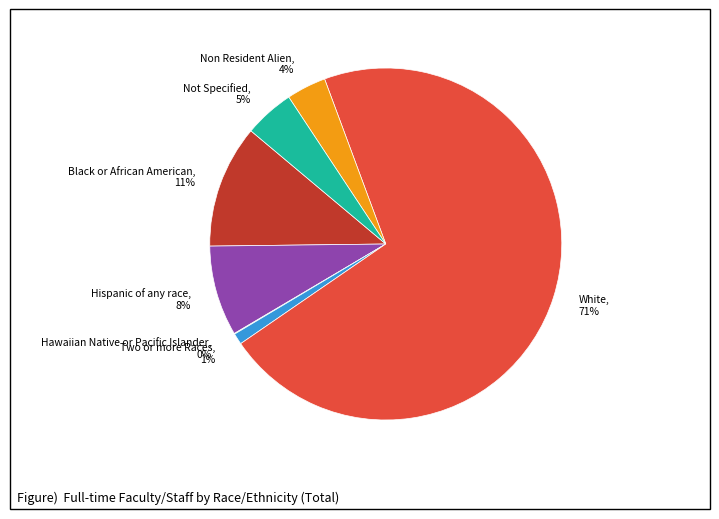

What percentage is the Two or more Races slice, to the nearest percent?

1%